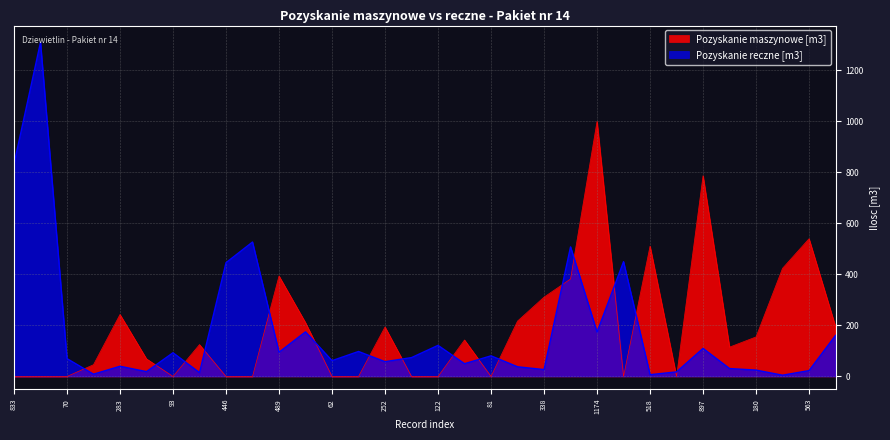

Rank the series by their maximum value, from lowest to highest.

Pozyskanie maszynowe [m3], Pozyskanie reczne [m3]